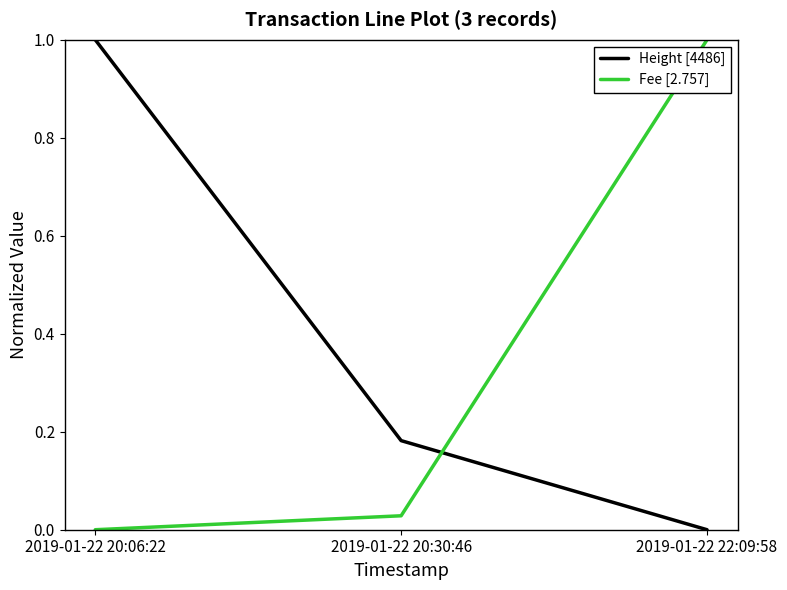

Rank the series by their average value, from highest to lowest.

Height [4486], Fee [2.757]